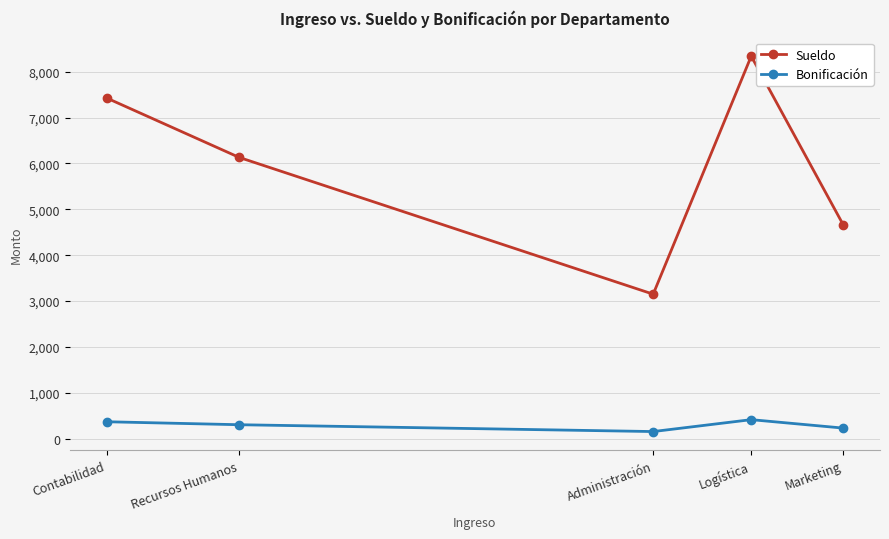

What is the average value of the Bonificación series?

297.1